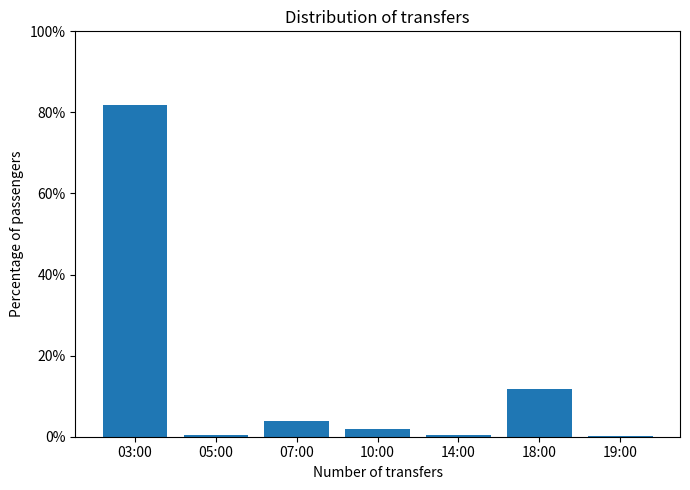

The chart shows a value of 3.9 at 07:00. True or false?

True